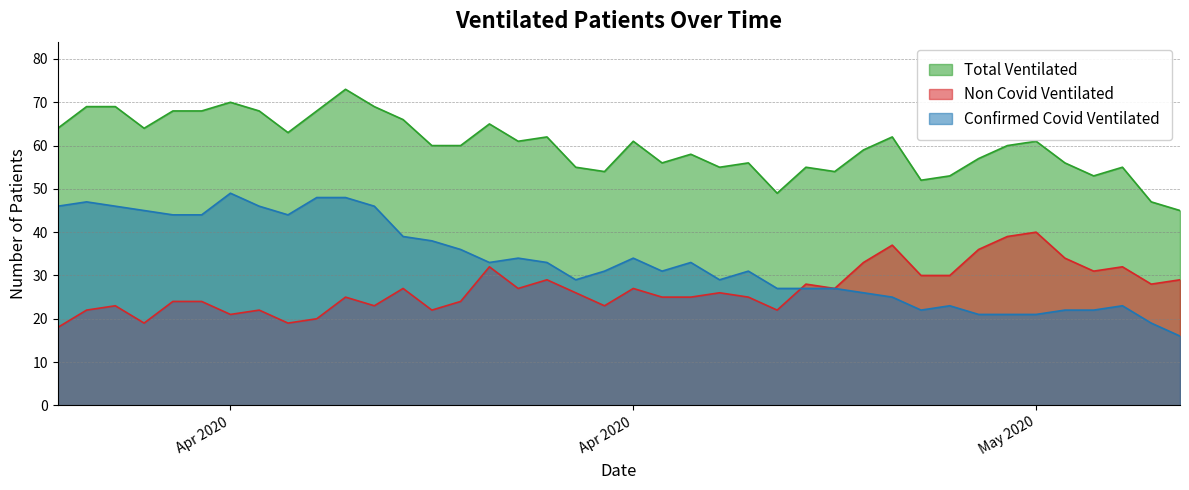

At which category does Confirmed Covid Ventilated reach its first local valley?

2020-04-09